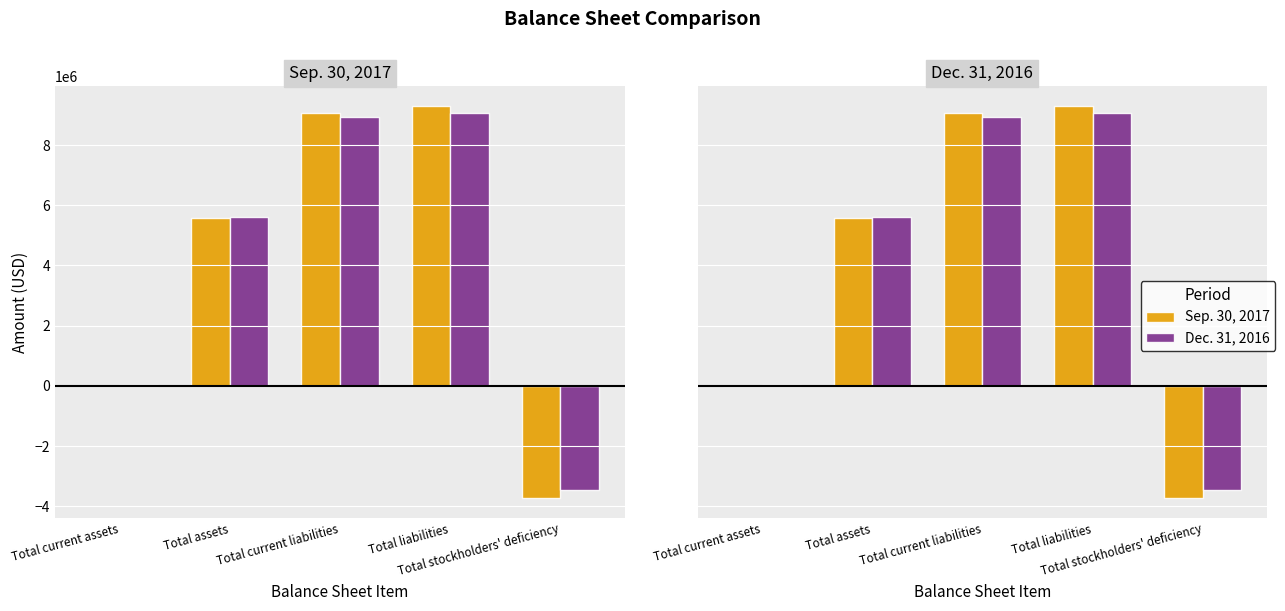

Which has a higher value, Total current assets or Total liabilities?

Total liabilities